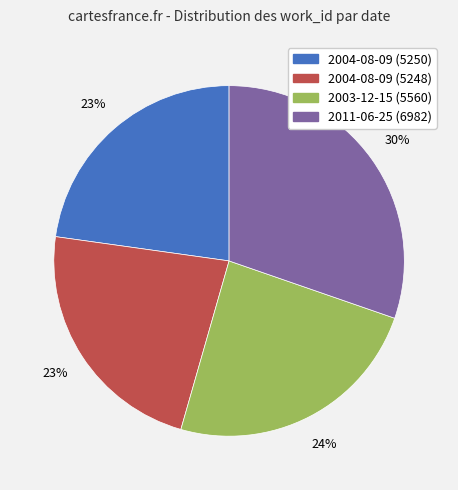

Is there a majority slice in this chart?

No